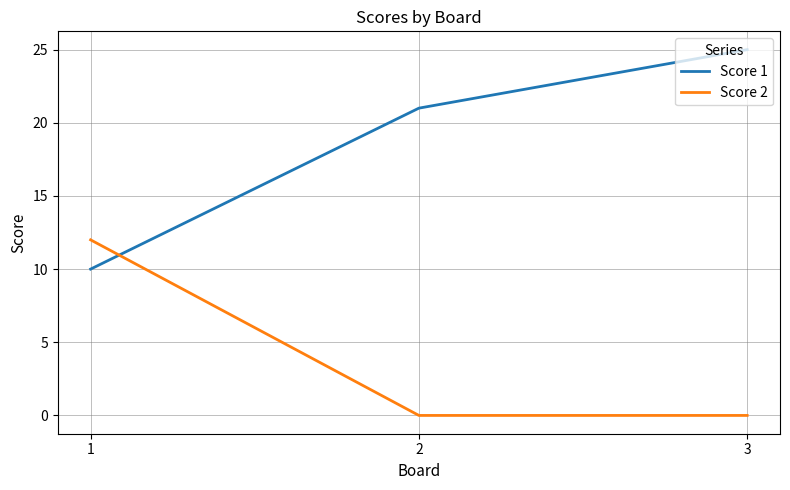

Reading left to right, transcribe all the data shown in this chart.

Score 1: 1=10	2=21	3=25
Score 2: 1=12	2=0	3=0